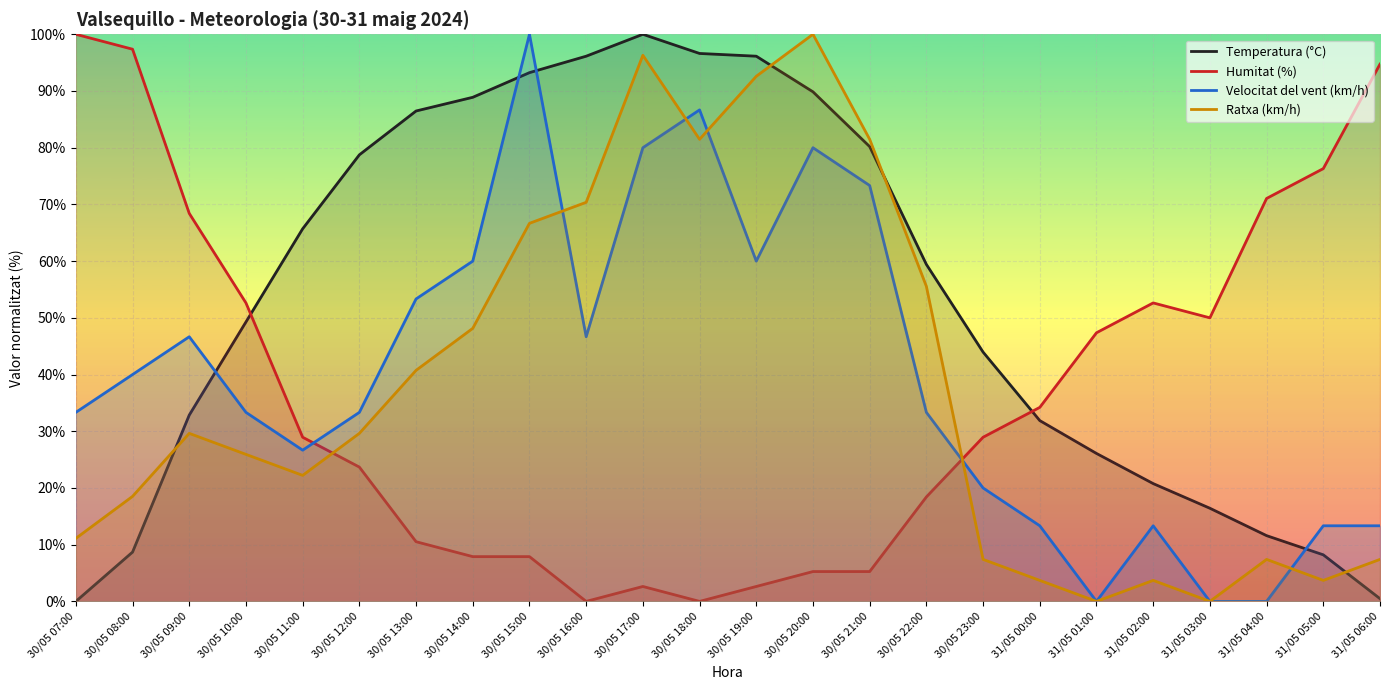

How many lines are shown in the chart?

4